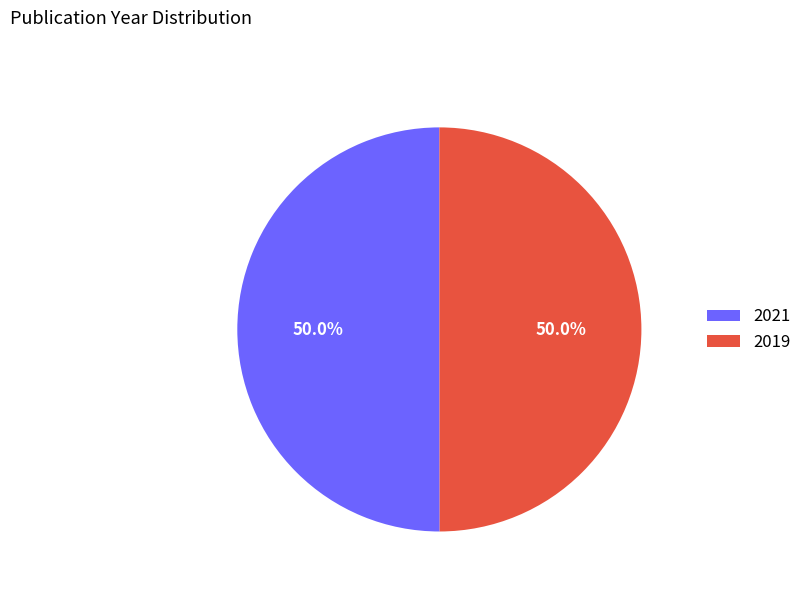

Combined, what portion of the pie is 2021 and 2019?

100.0%